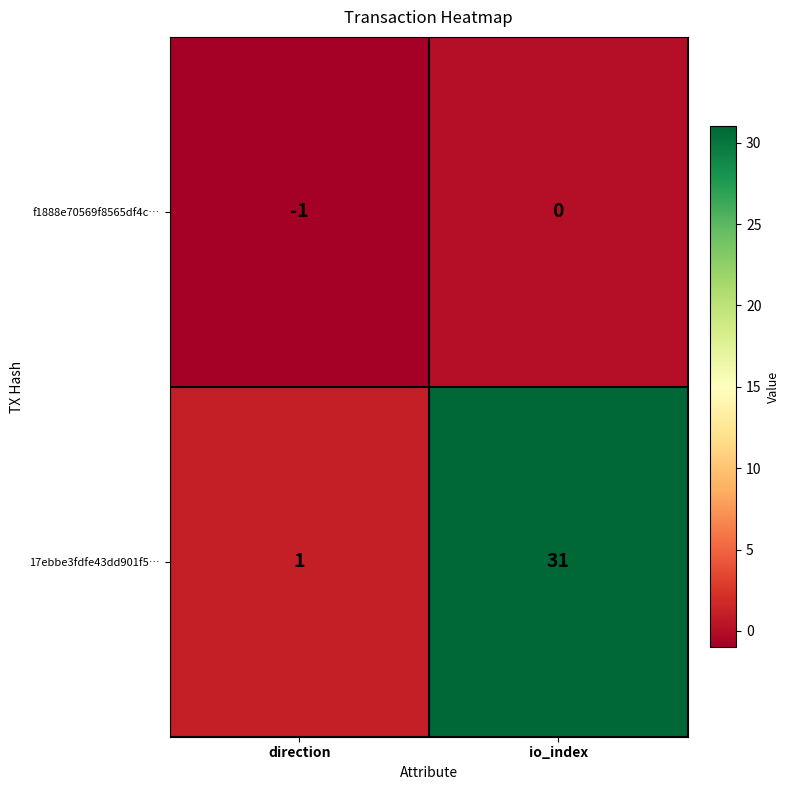

Between direction and io_index, which series saw the biggest shift?

17ebbe3fdfe43dd901f5…